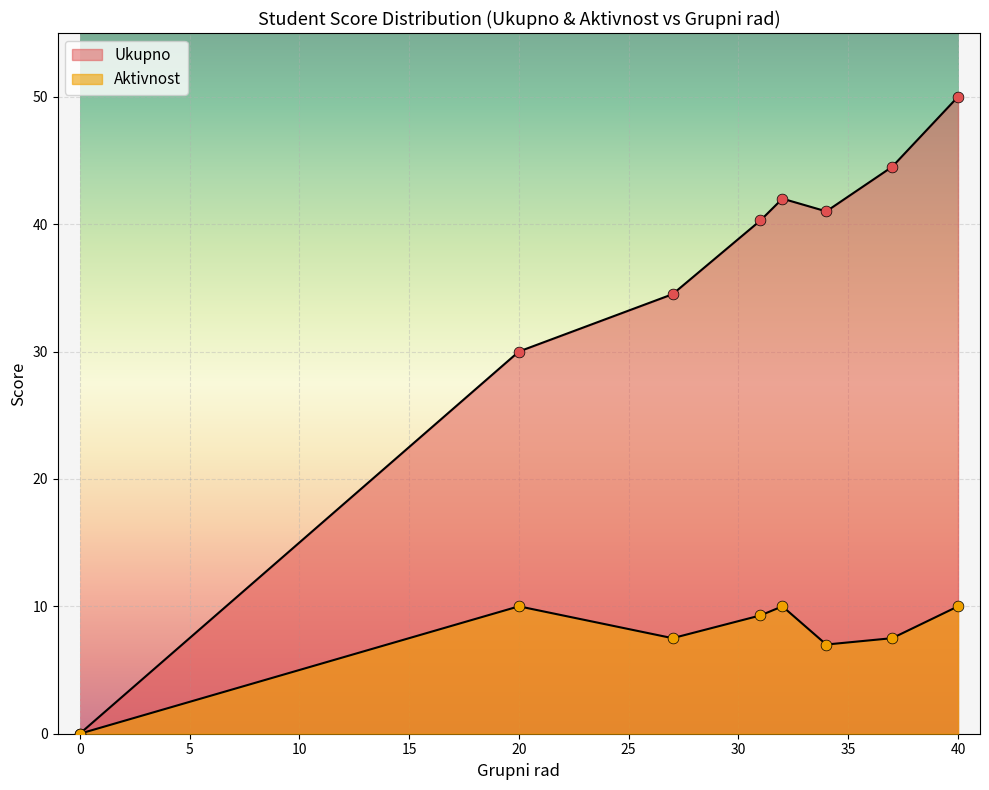

Which series contains the highest Y value?

Ukupno